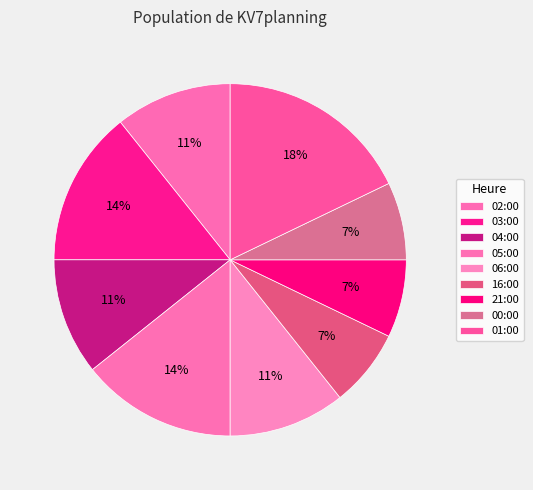

True or false: 03:00 accounts for 14% of the total.

True